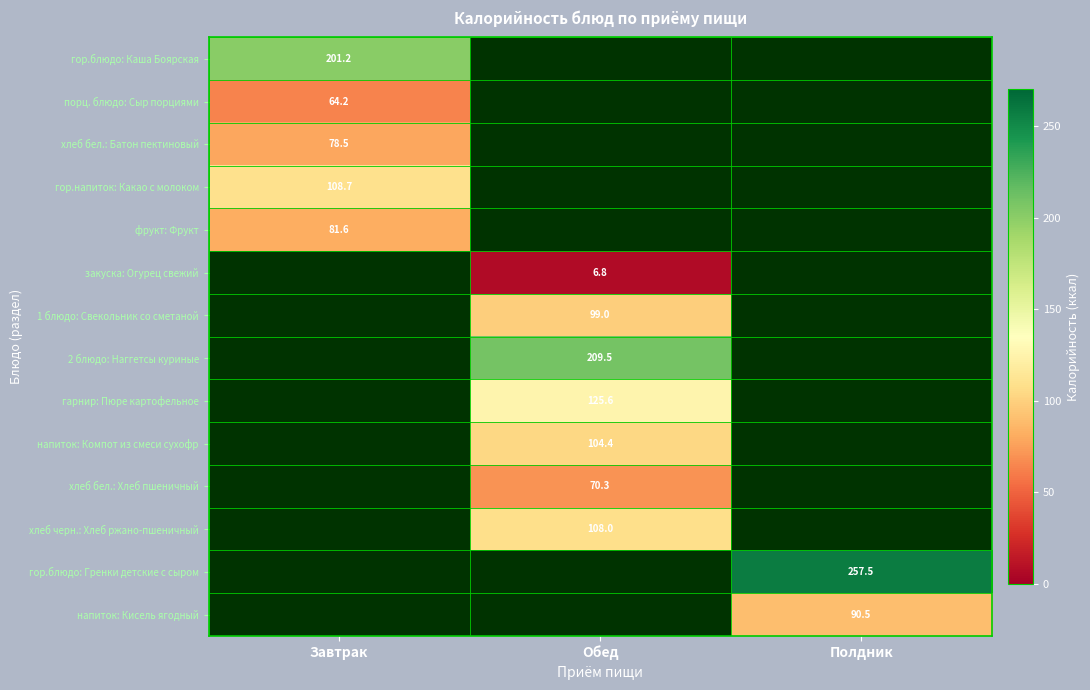

How many distinct data groups are displayed?

14